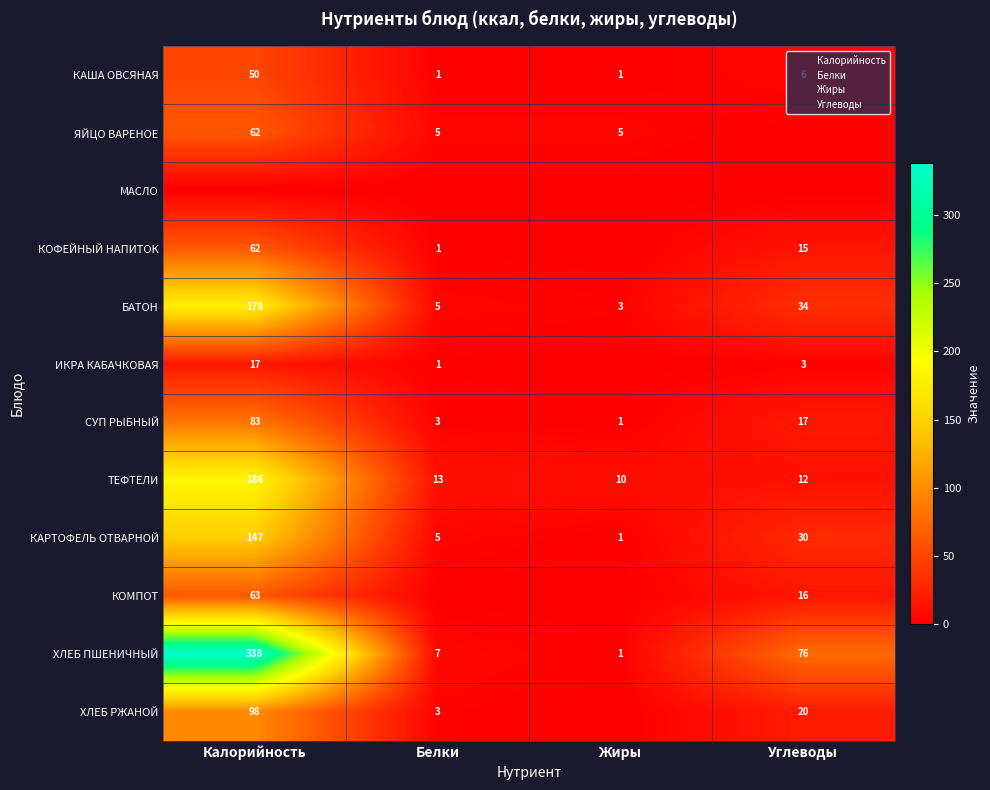

At which label does КАРТОФЕЛЬ ОТВАРНОЙ reach its peak?

Калорийность